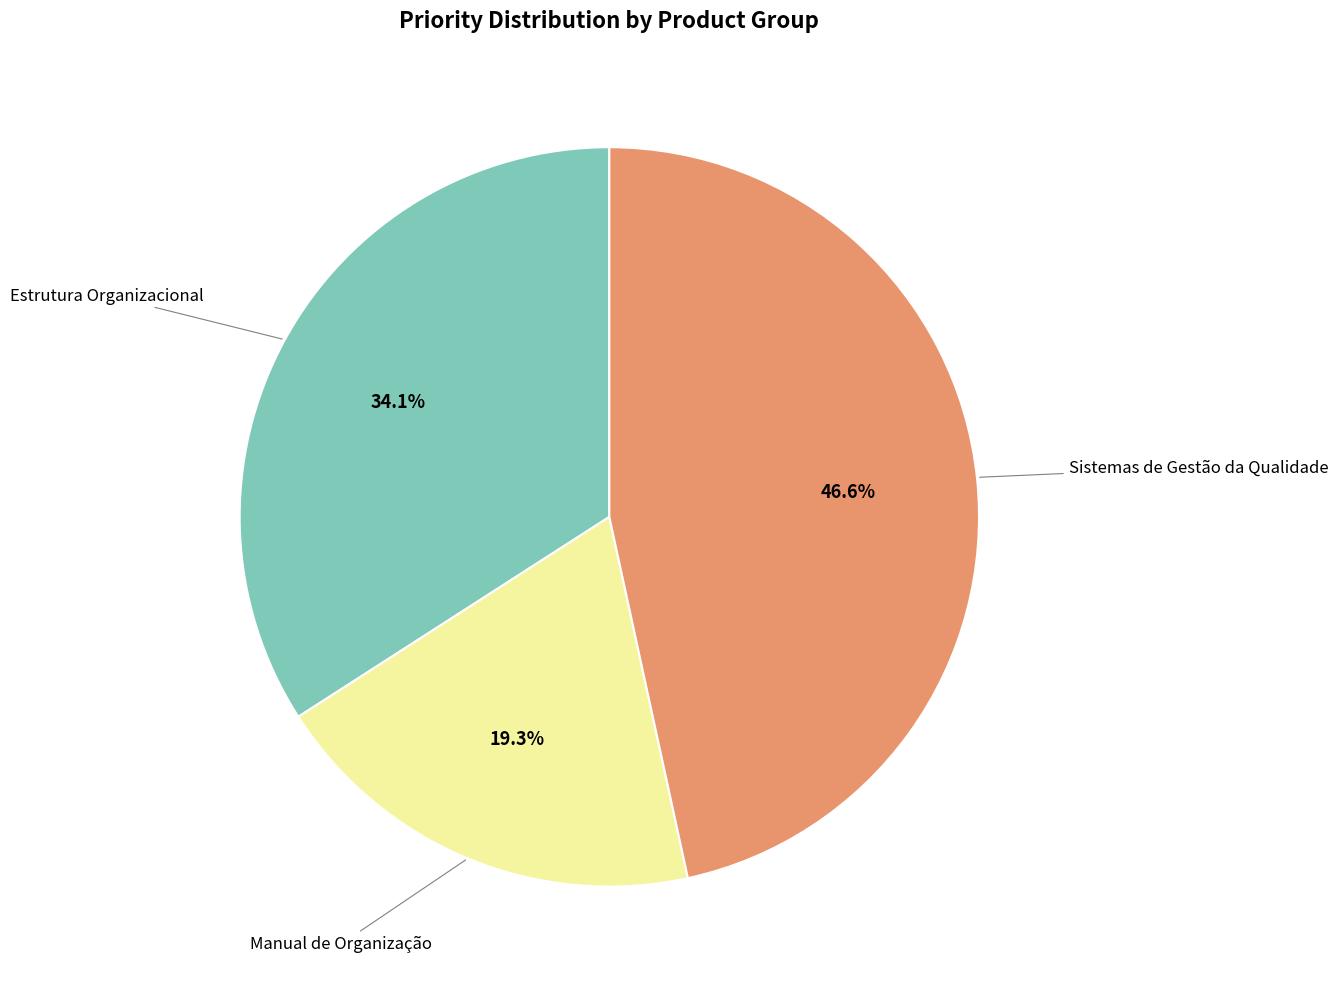

Combined, what portion of the pie is Manual de Organização and Estrutura Organizacional?

53.4%